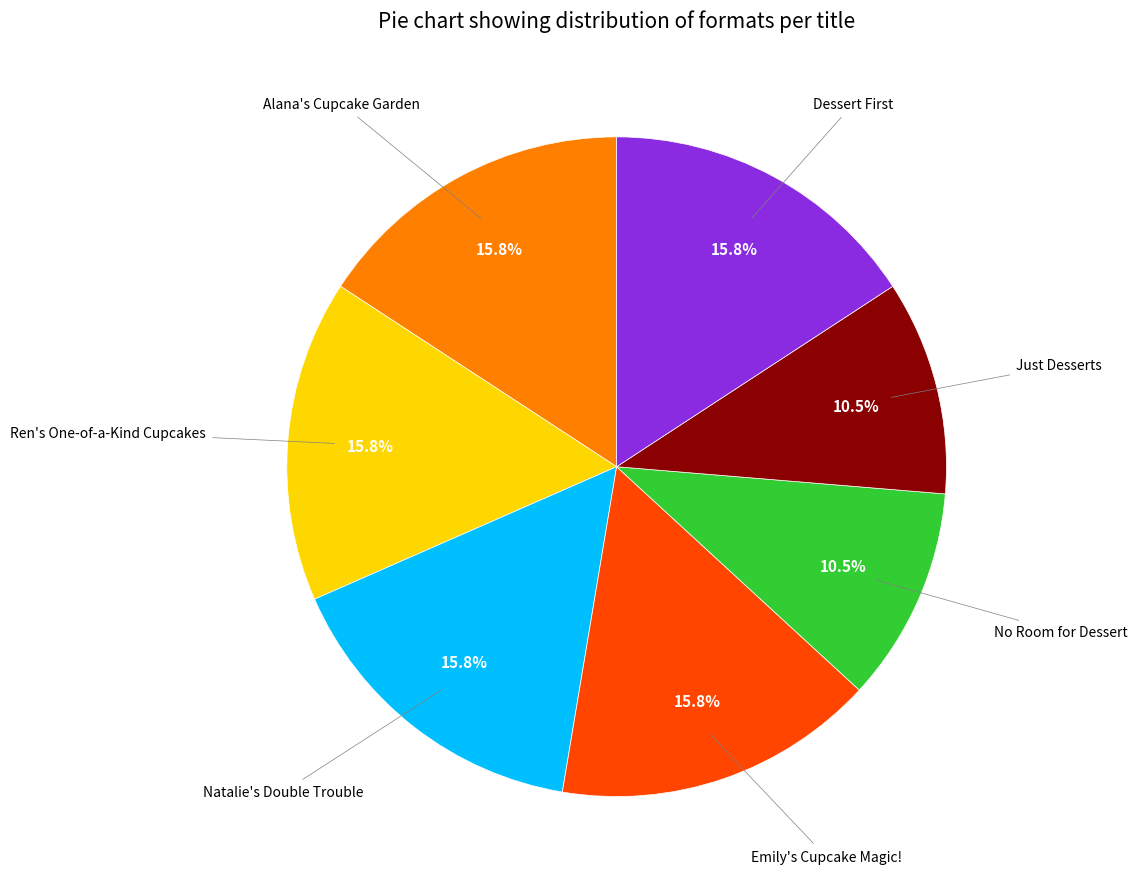

To the nearest percent, what is the average slice percentage?

14%